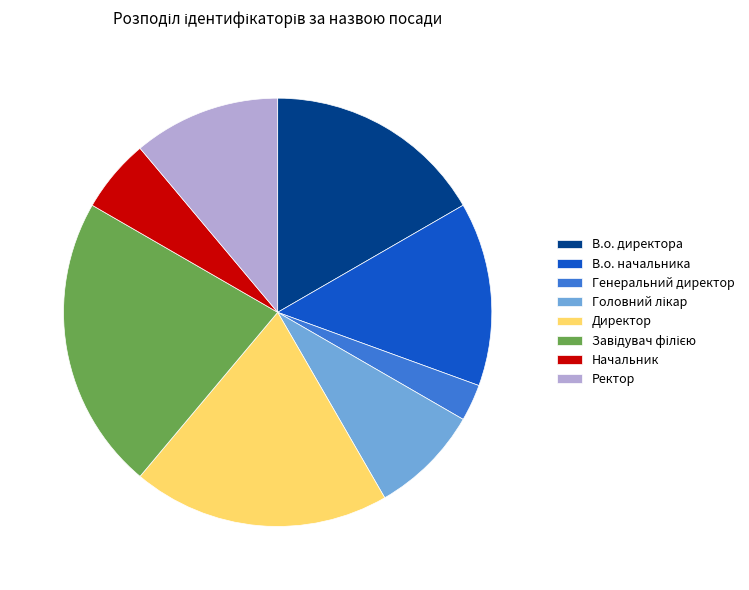

Which category has the smallest portion of the pie?

Генеральний директор